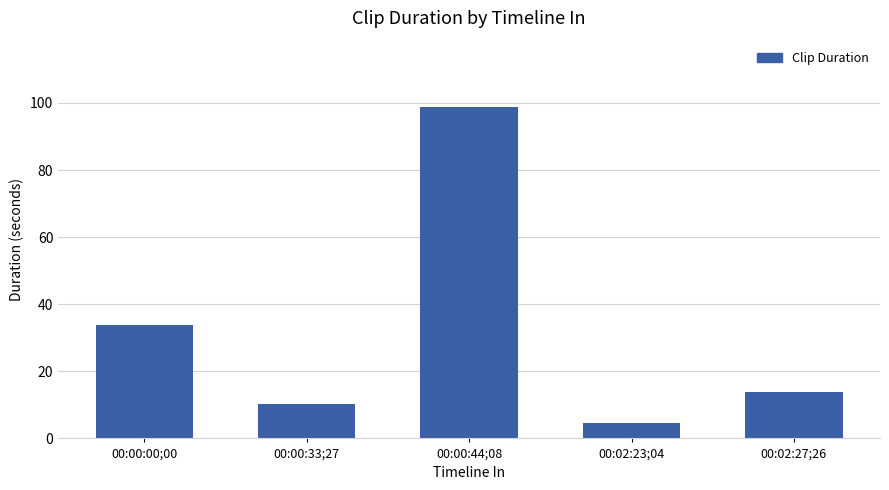

Count the number of data series in this chart.

1